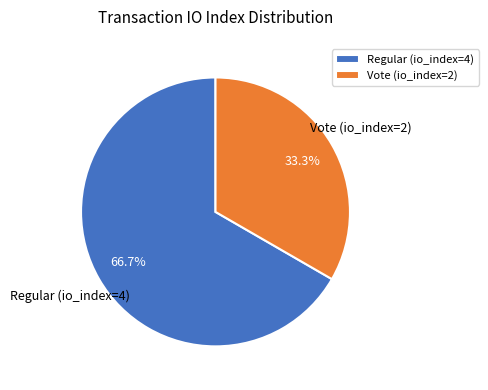

Approximately how many times larger is the value at Regular (io_index=4) compared to Vote (io_index=2)?

2.0